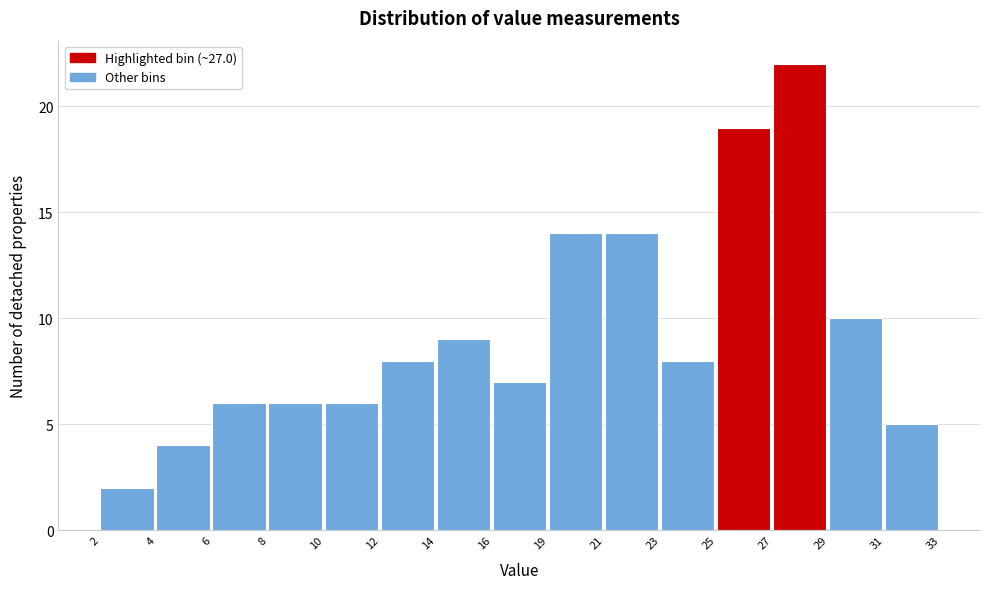

Reading right to left, what are all the values shown in this chart?

5	10	22	19	8	14	14	7	9	8	6	6	6	4	2